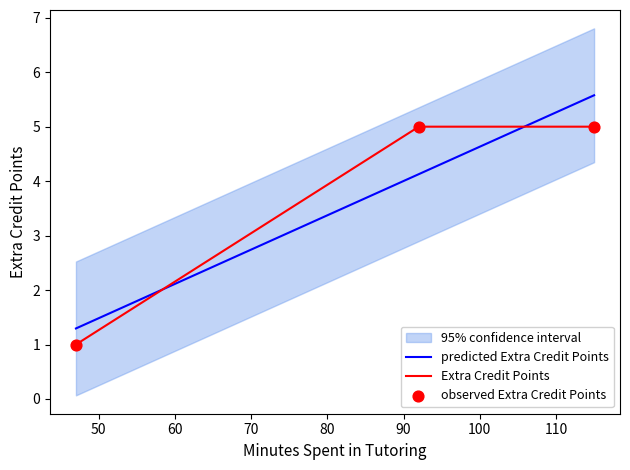

What is the change in value from 47 to 115?

+4